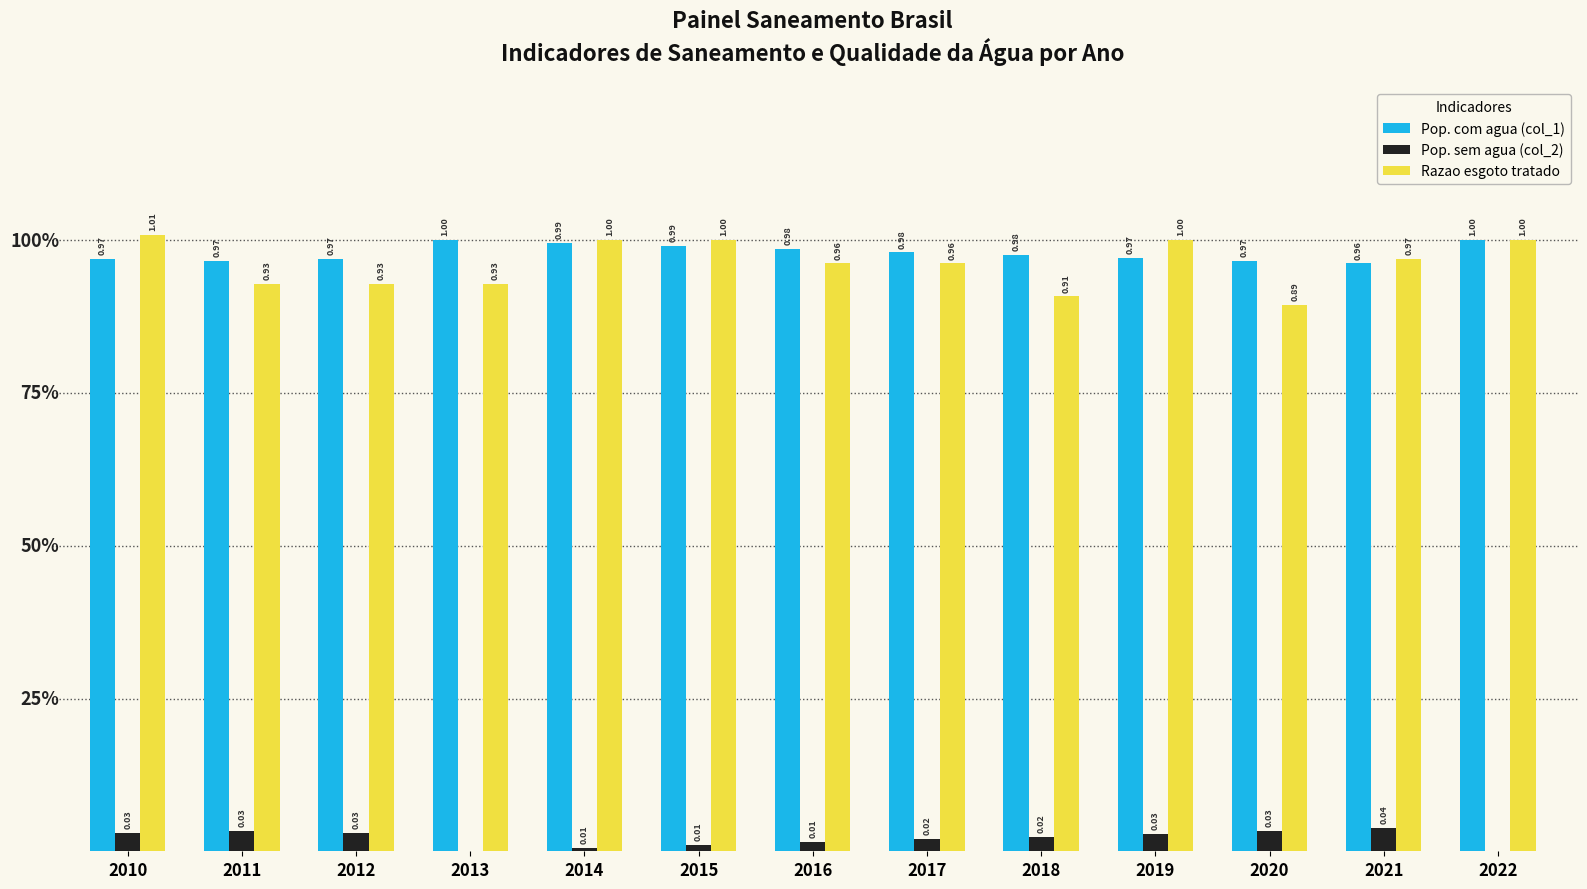

Which series has the largest total across all categories?

Pop. com agua (col_1)